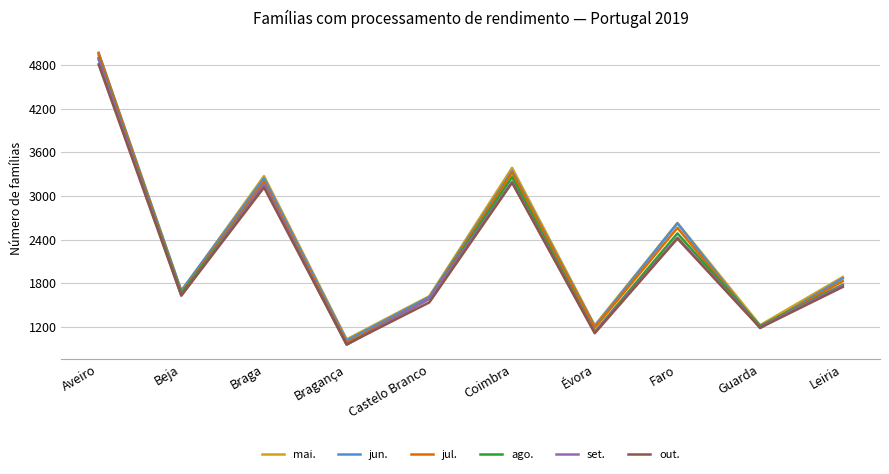

What is the difference between the ago. values at Faro and Coimbra?

772